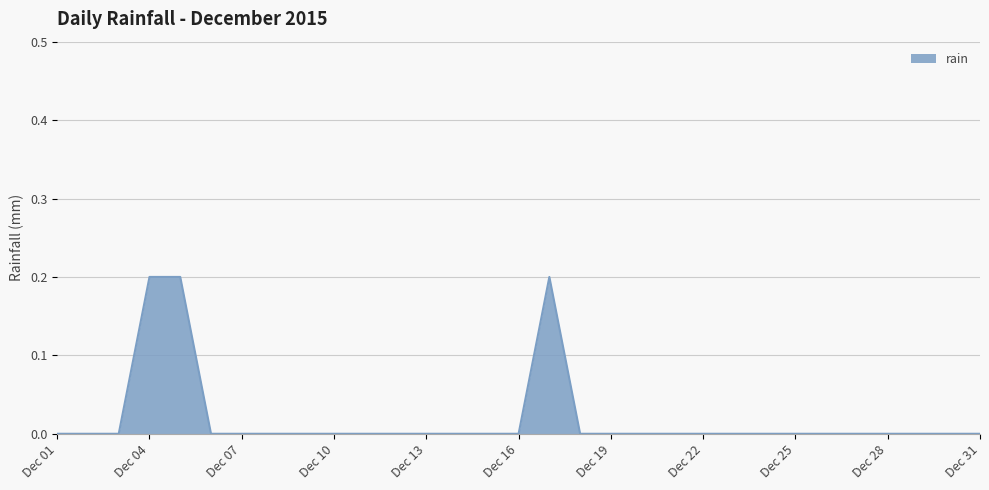

How many lines are shown in the chart?

1